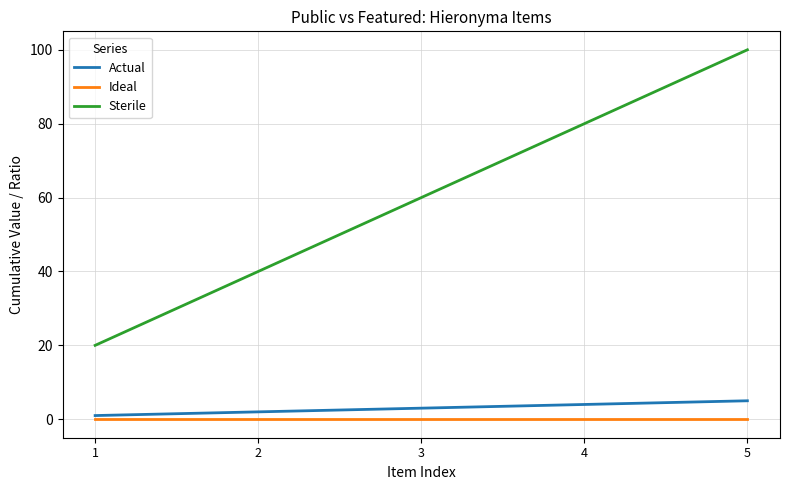

True or false: Actual and Ideal cross at least once.

False